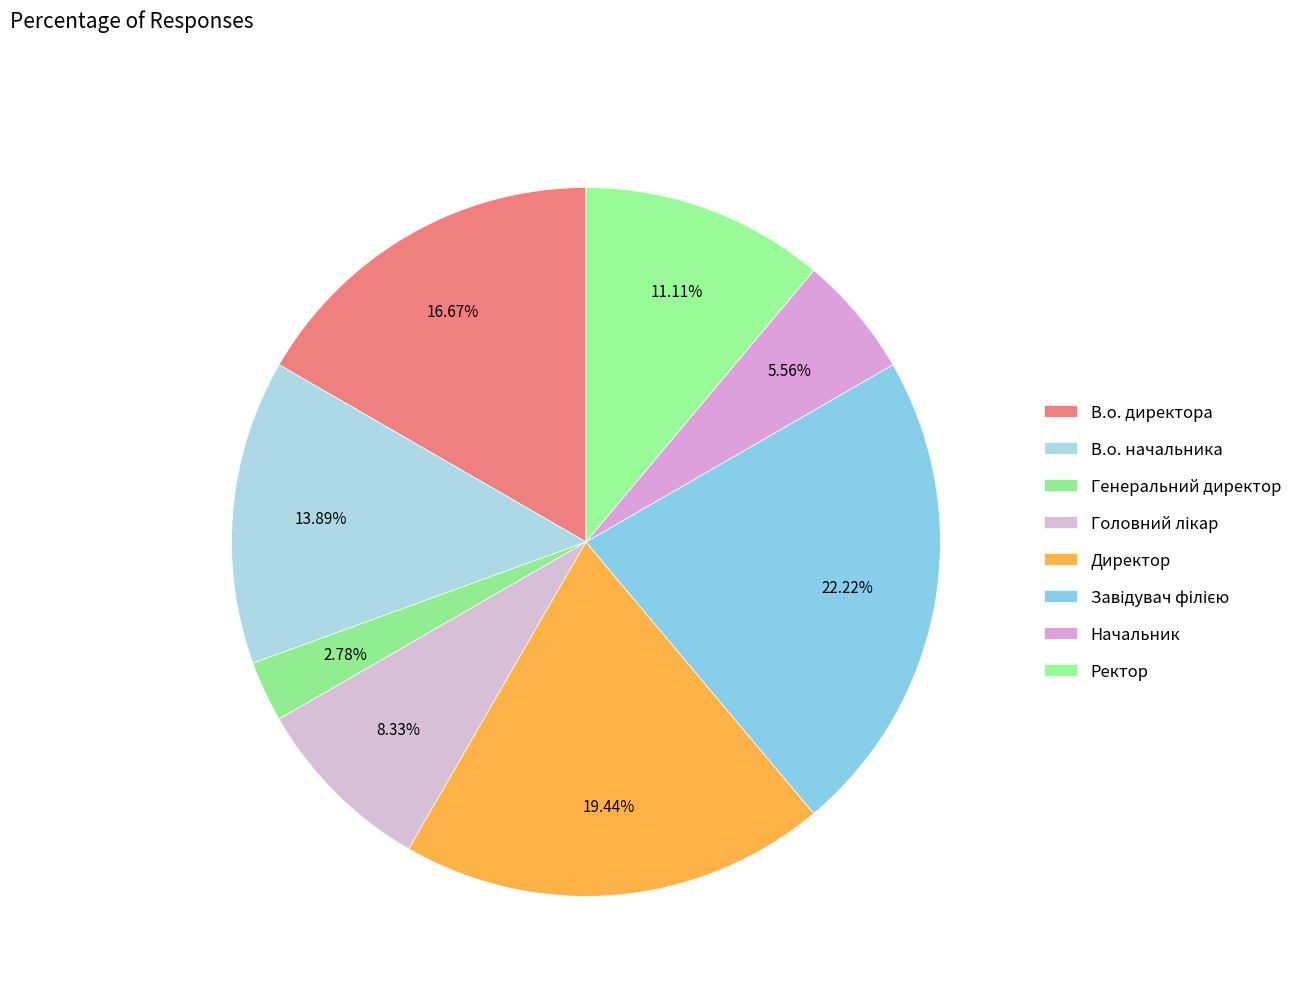

Count the number of slices in the pie.

8